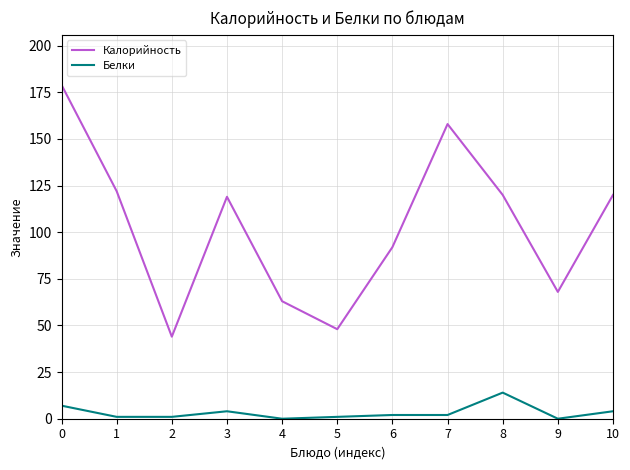

Where is the first local maximum for Белки?

3